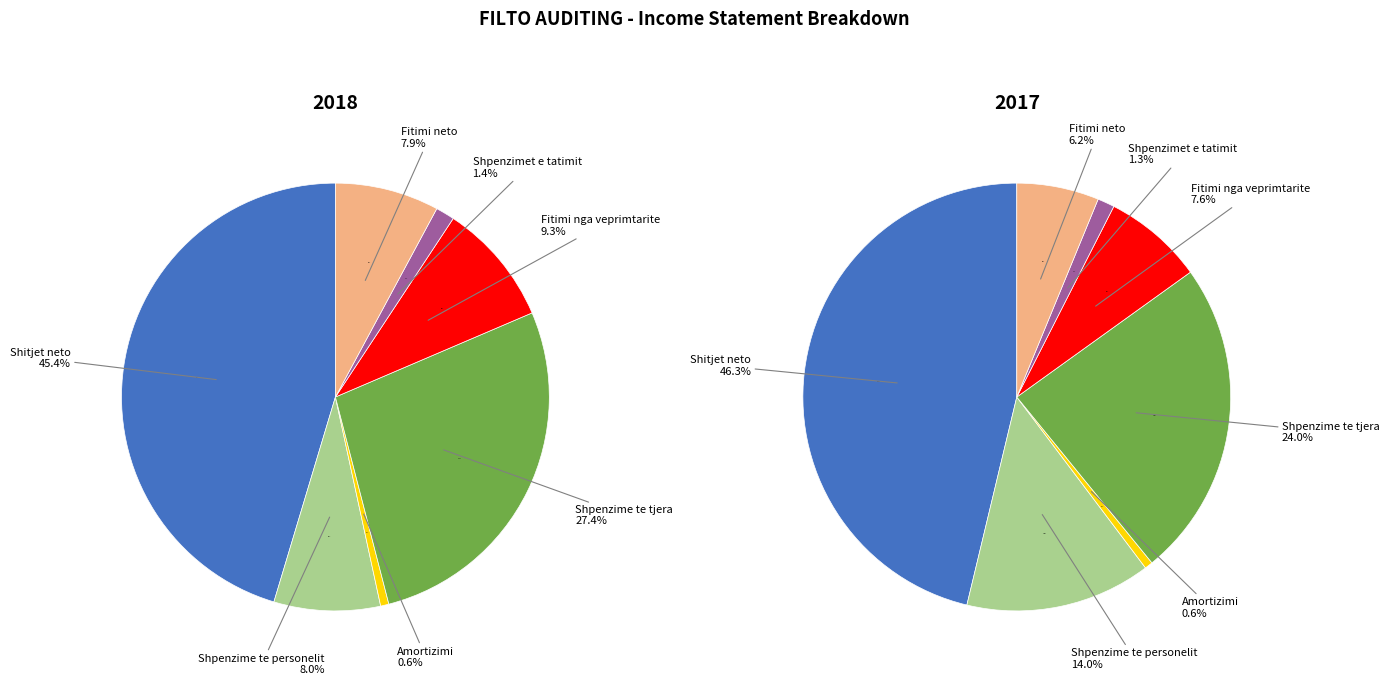

To the nearest percent, what is the difference between the Shpenzime te tjera and Fitimi nga veprimtarite slice percentages?

18%